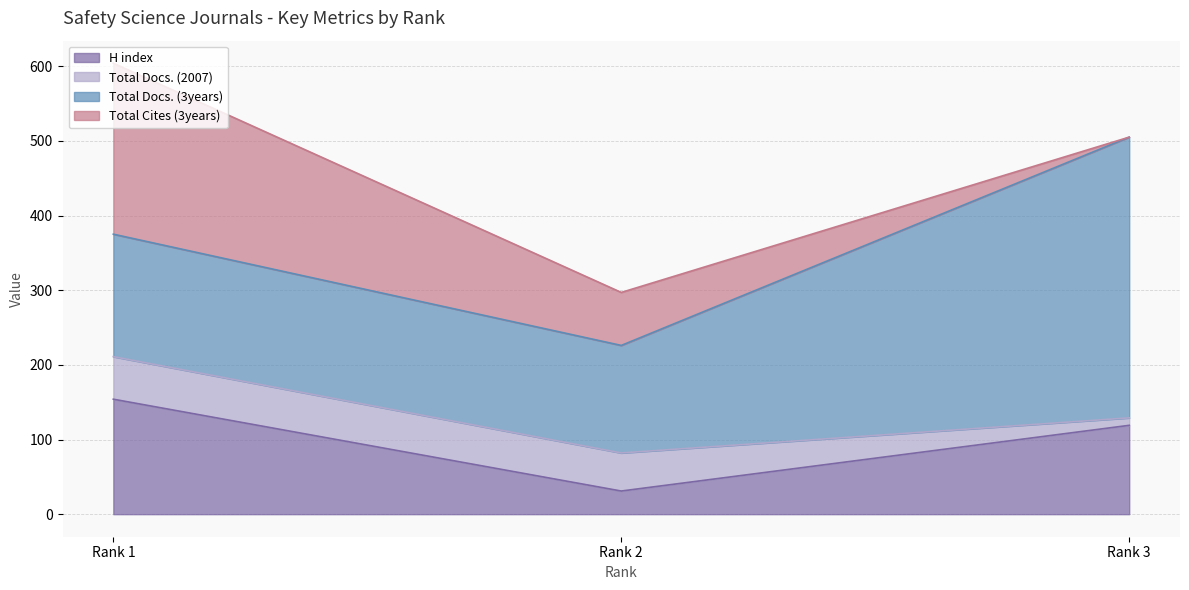

What are all the series names shown in the legend?

H index, Total Docs. (2007), Total Docs. (3years), Total Cites (3years)